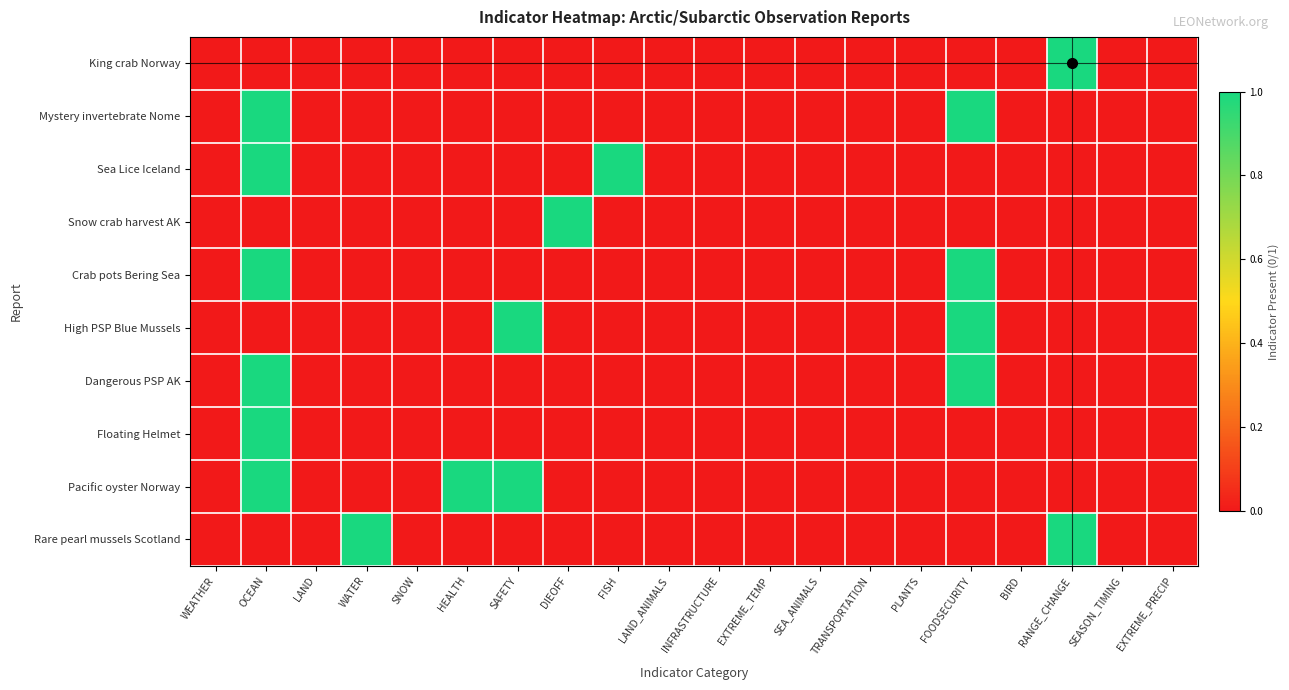

Which series has the largest total across all categories?

Pacific oyster Norway